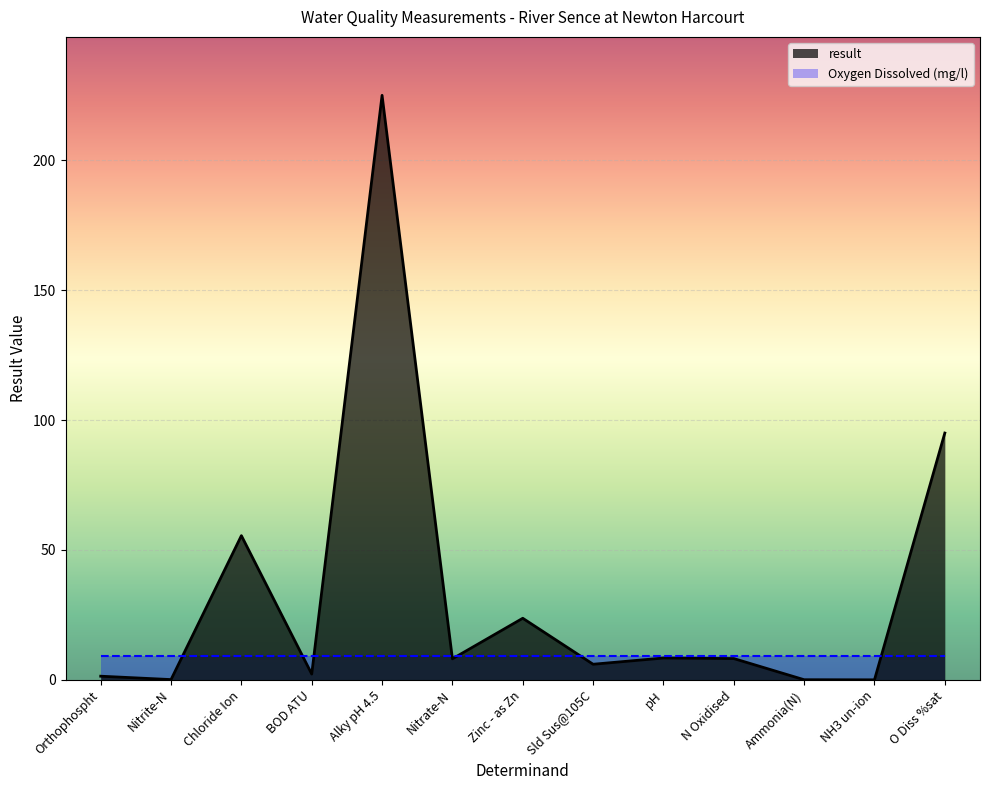

What is the difference between the values at Chloride Ion and pH?

47.1